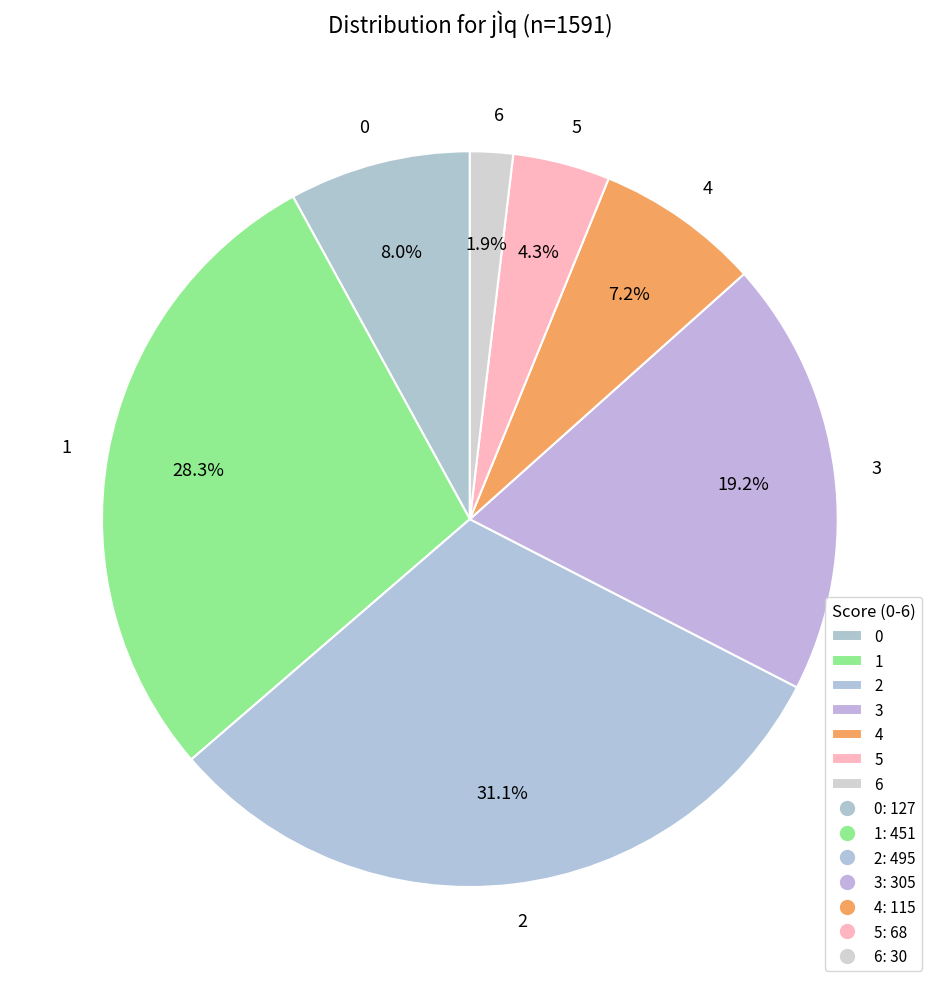

What percentage do 3 and 1 together represent?

47.5%